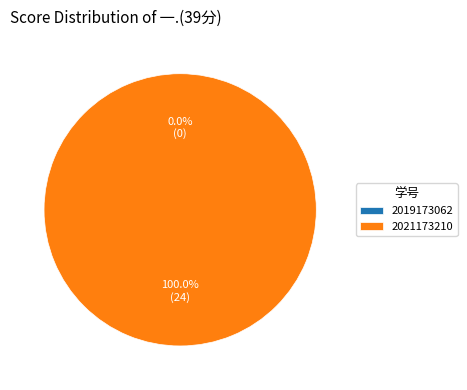

What percentage is NOT represented by 2019173062?

100.0%